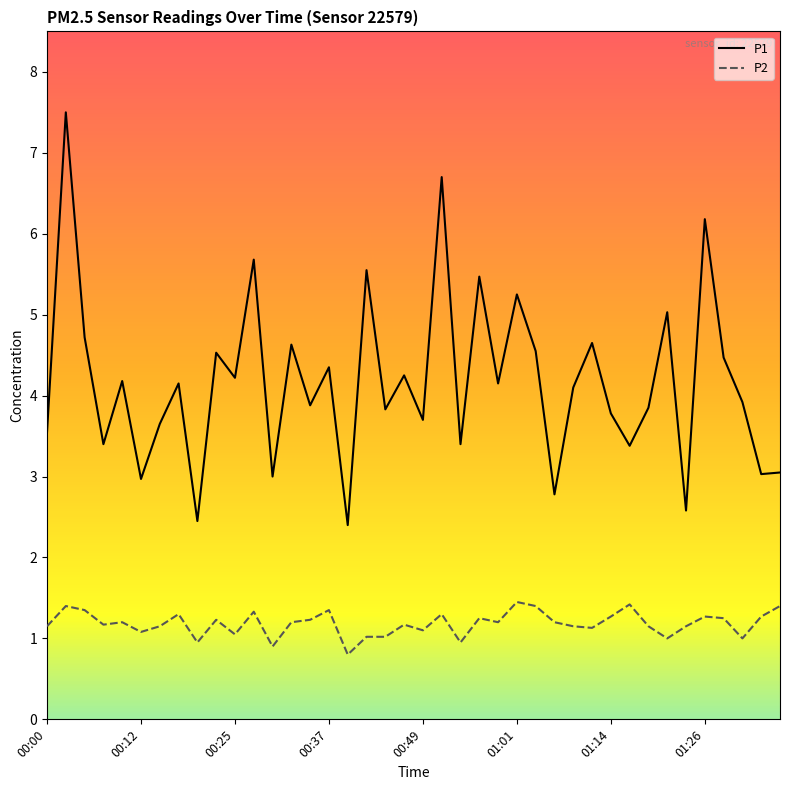

Which series has the widest spread of values?

P1